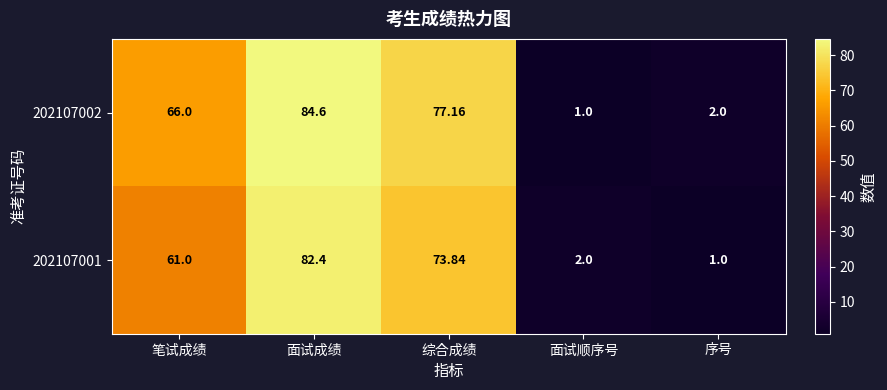

Which category has the lowest value in the 202107001 series?

序号